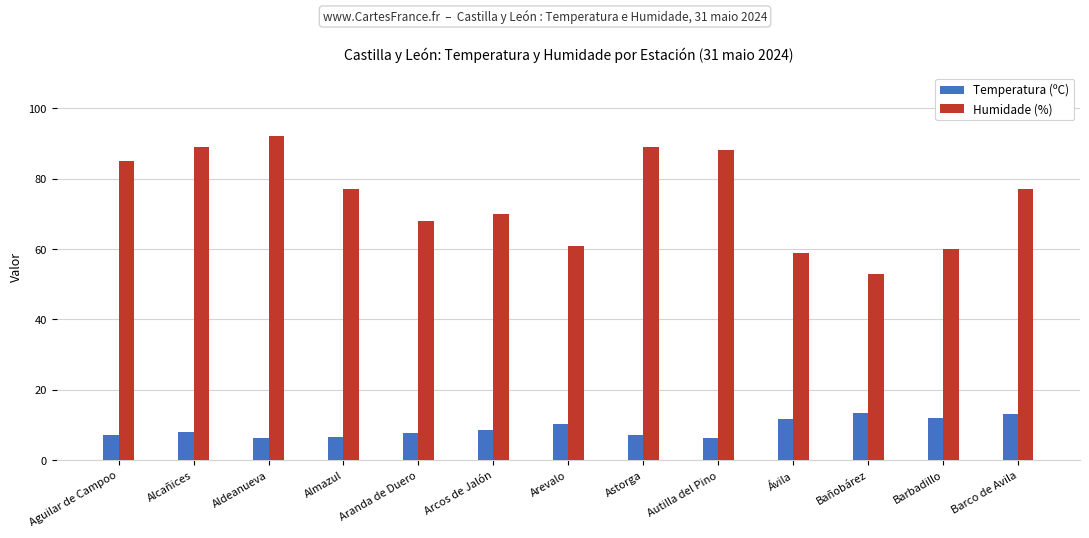

What is the value of the Temperatura (ºC) bar at the 7th from the left?

10.2